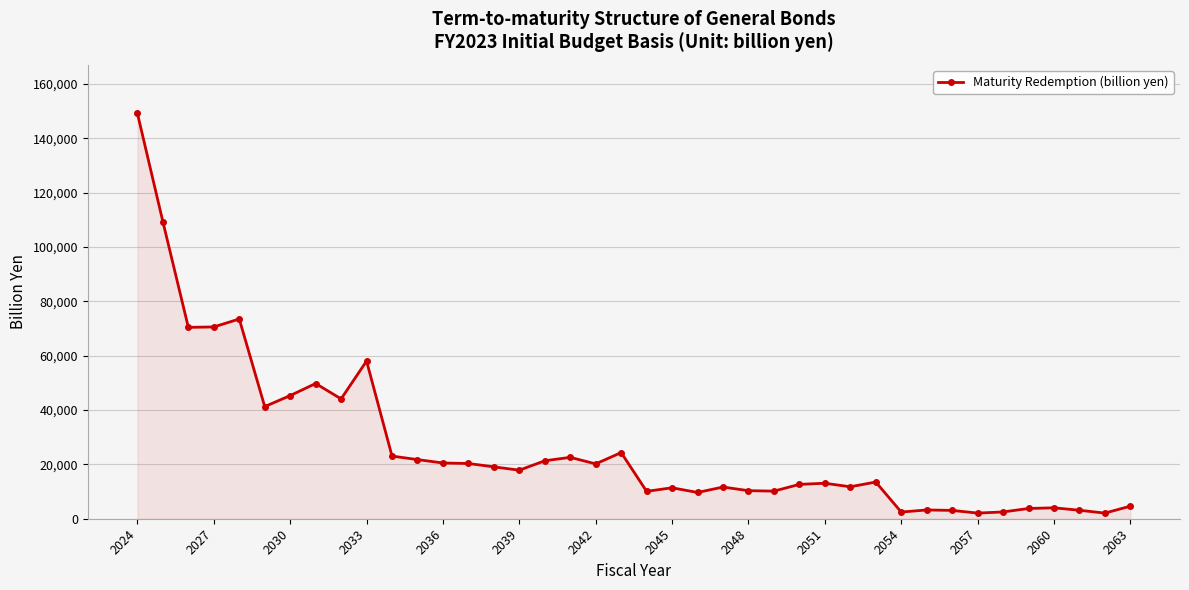

True or false: there are more than 0 points higher than both neighbors.

True